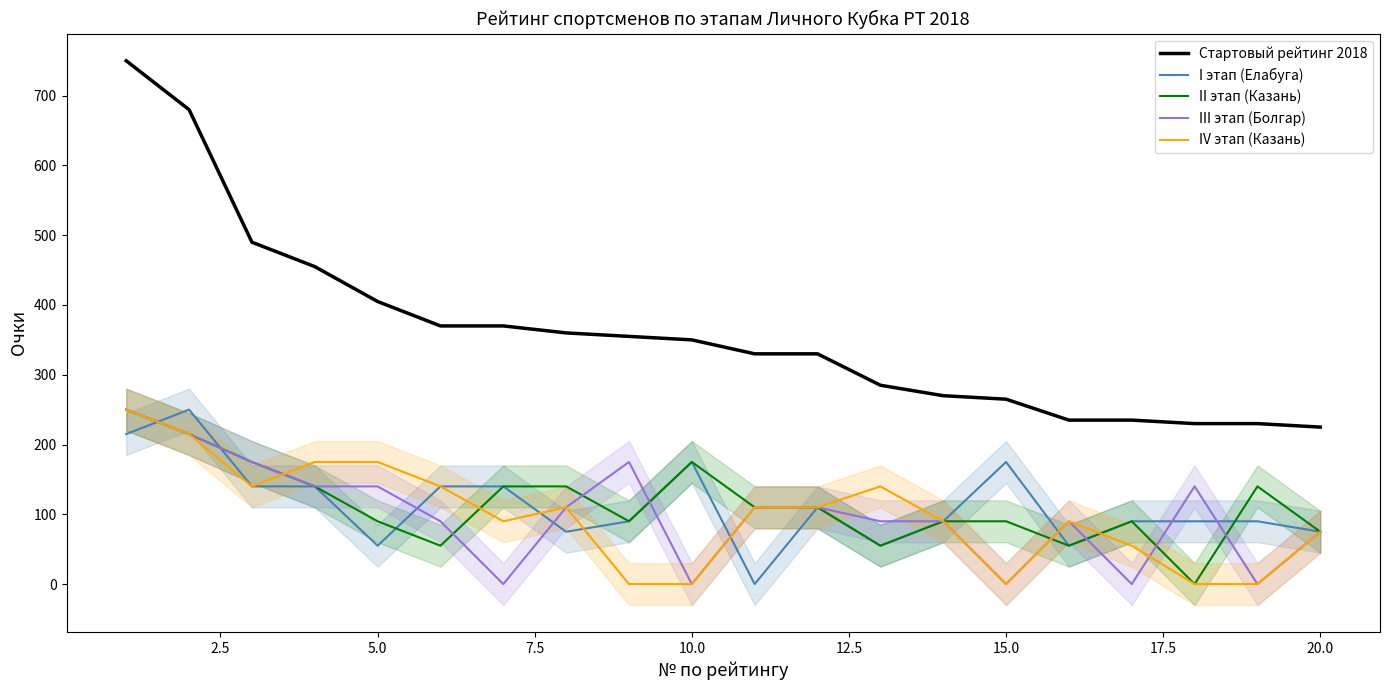

How many interior local valleys does the II этап (Казань) series have?

5